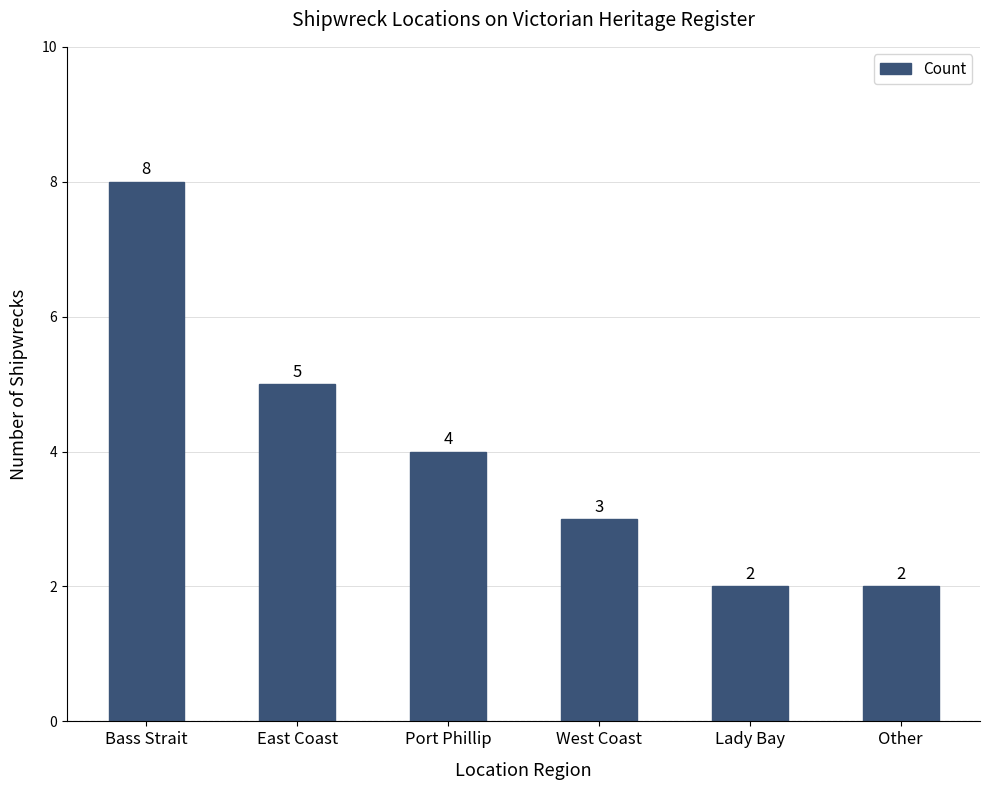

What is the value of the 6th bar from the left?

2